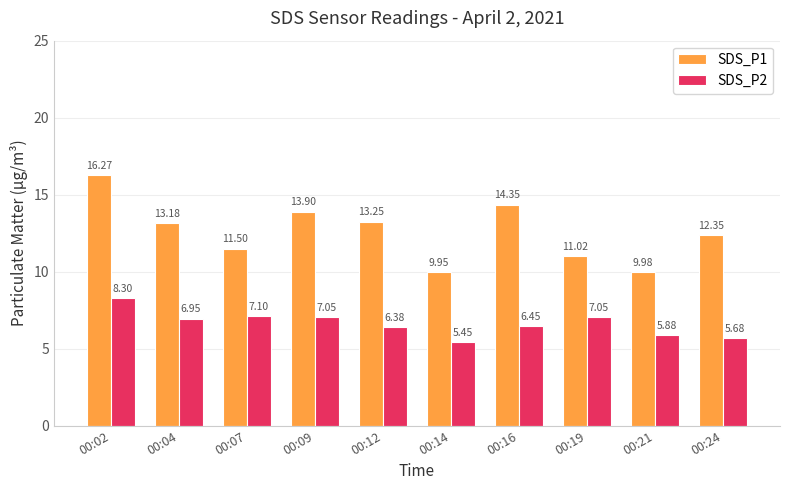

How many distinct data groups are displayed?

2